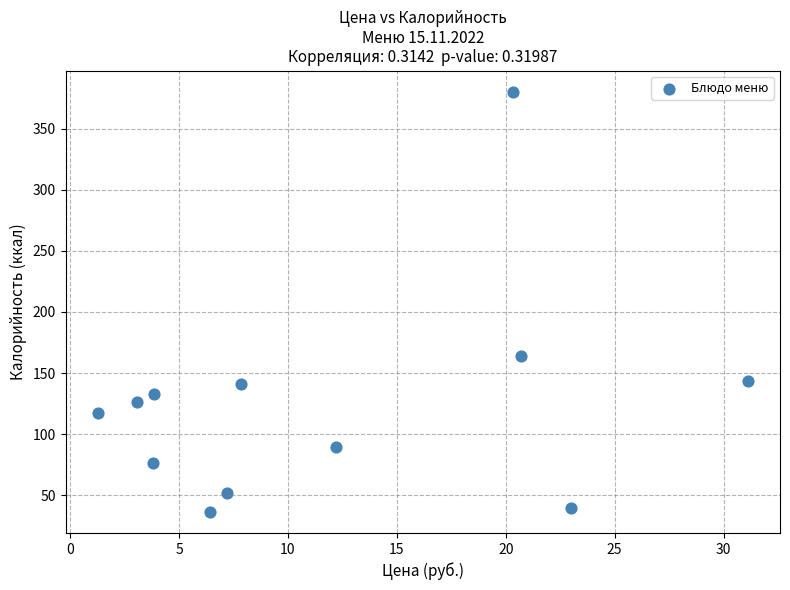

What is the average X value?

11.7